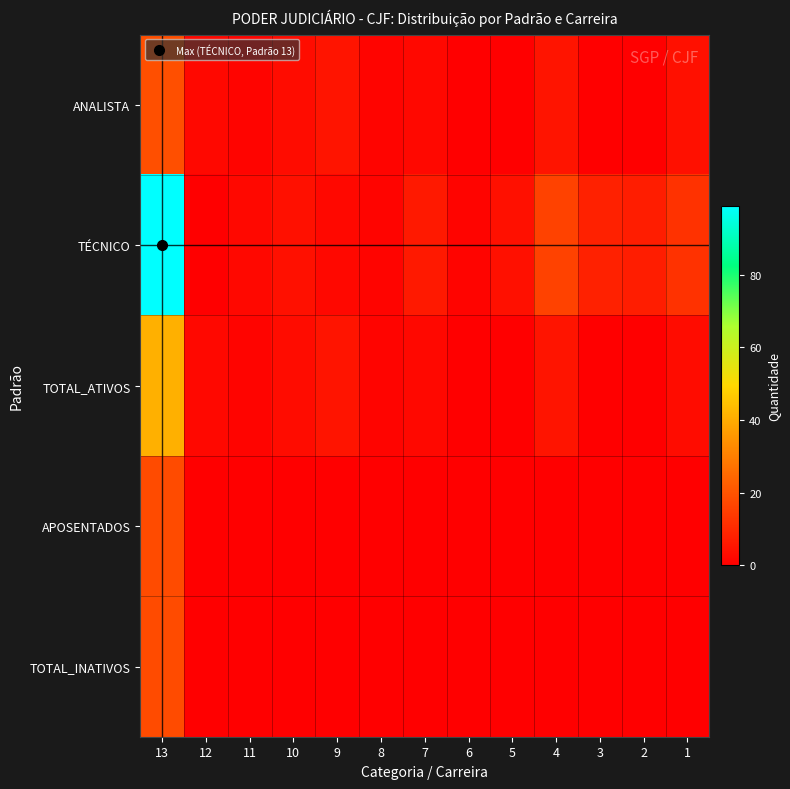

Reading left to right, extract all data points from this chart.

ANALISTA: 13=19	12=2	11=1	10=3	9=5	8=1	7=2	6=0	5=0	4=5	3=0	2=0	1=4
TÉCNICO: 13=99	12=0	11=2	10=4	9=2	8=1	7=6	6=1	5=4	4=16	3=8	2=7	1=12
TOTAL_ATIVOS: 13=41	12=2	11=1	10=3	9=5	8=1	7=2	6=0	5=0	4=5	3=0	2=0	1=3
APOSENTADOS: 13=18	12=0	11=0	10=0	9=0	8=0	7=0	6=0	5=0	4=0	3=0	2=0	1=0
TOTAL_INATIVOS: 13=18	12=0	11=0	10=0	9=0	8=0	7=0	6=0	5=0	4=0	3=0	2=0	1=0